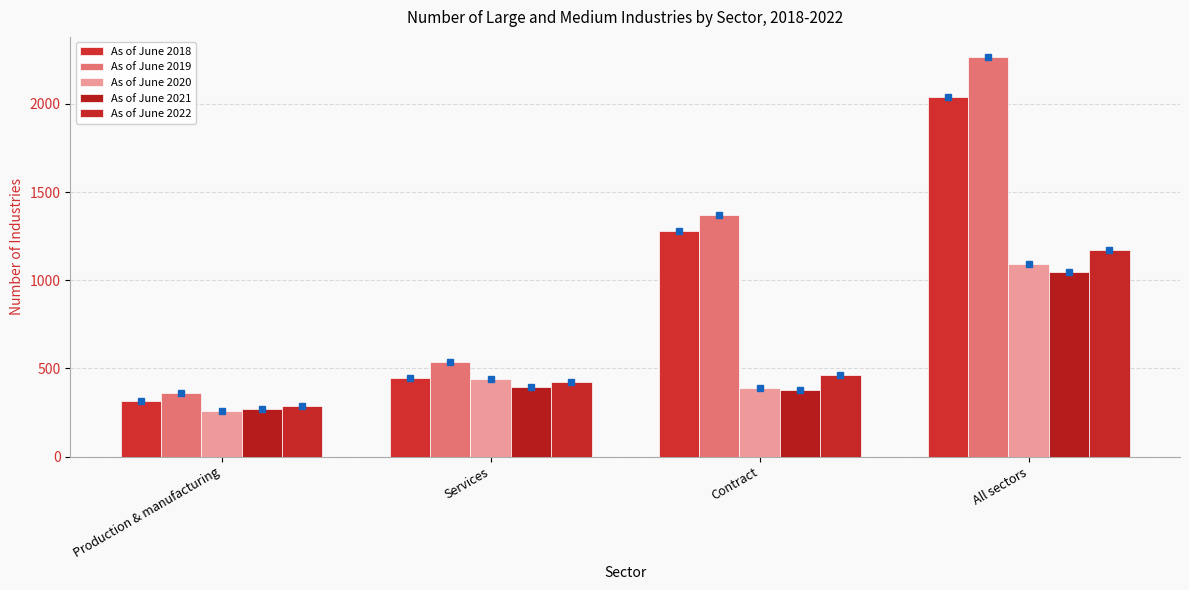

Reading right to left, list all the values displayed in this chart.

As of June 2018: 2039	1281	445	313
As of June 2019: 2267	1371	538	358
As of June 2020: 1092	390	441	261
As of June 2021: 1046	380	397	269
As of June 2022: 1174	461	424	289